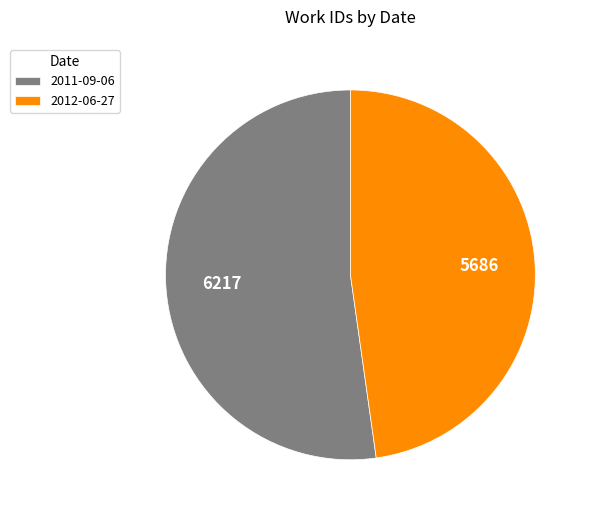

Rank the categories by value from highest to lowest.

2011-09-06, 2012-06-27